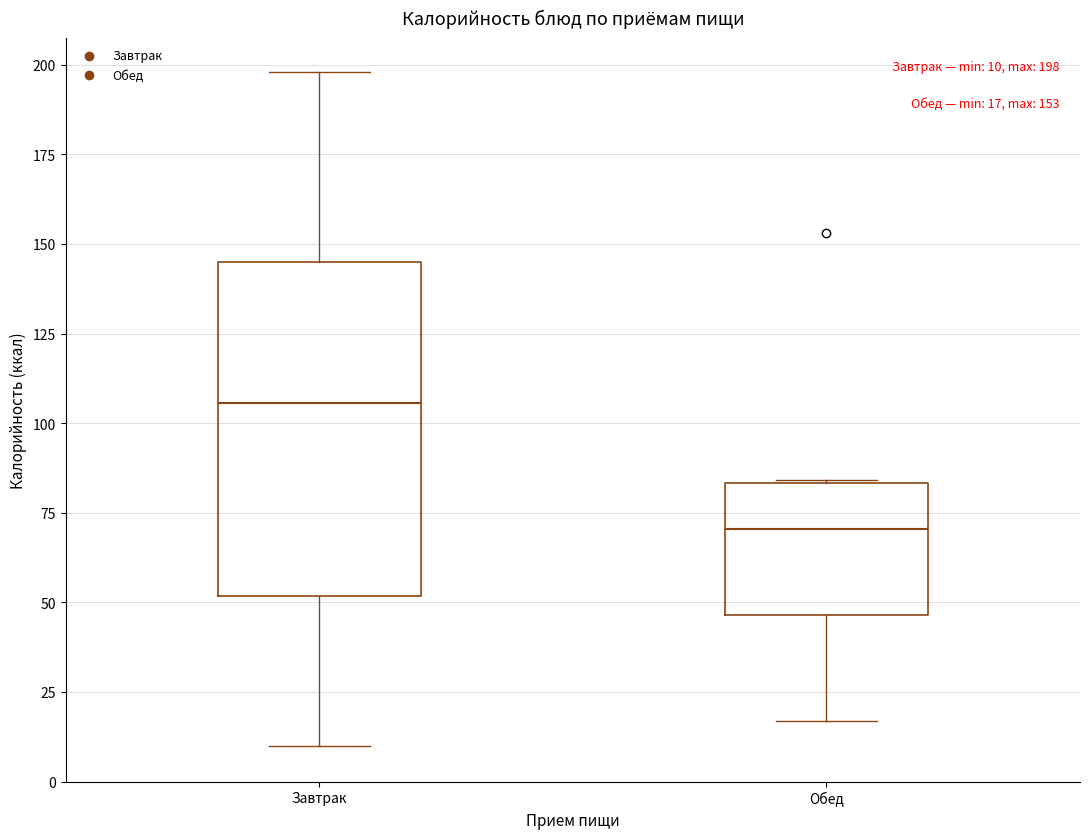

Which box is the tallest, from its lower edge to its upper edge?

Завтрак